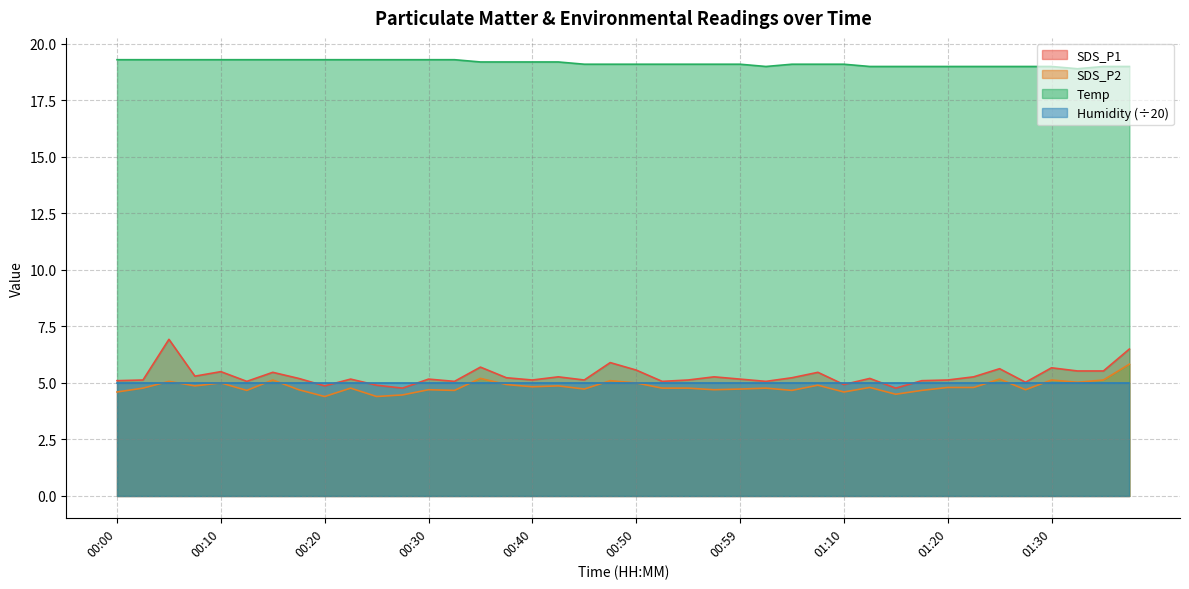

List the series in order of their peak value, lowest first.

Humidity (÷20), SDS_P2, SDS_P1, Temp